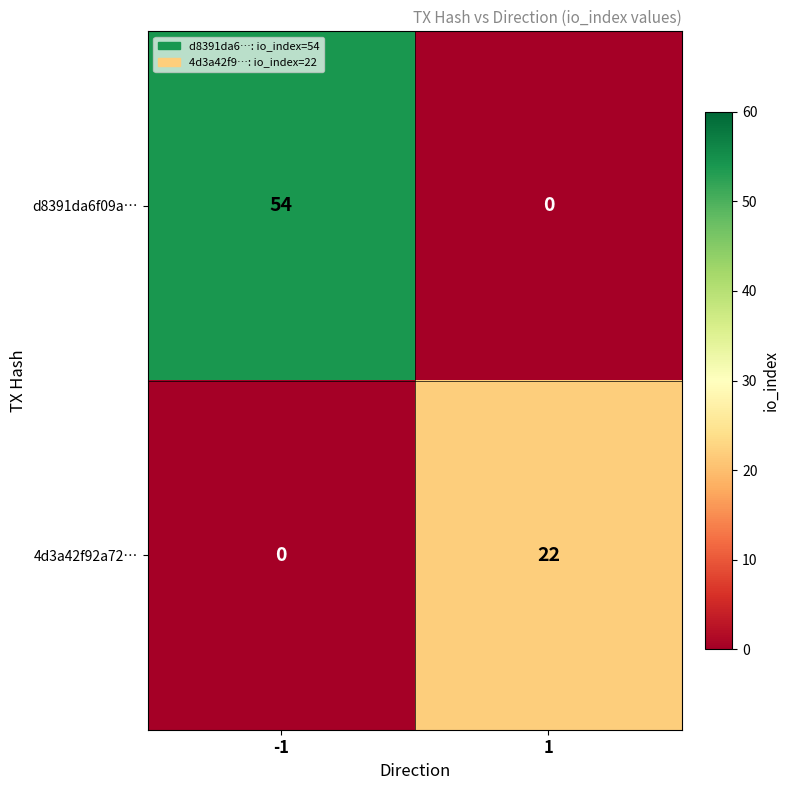

The d8391da6f09a… series shows 17 at 1. True or false?

False